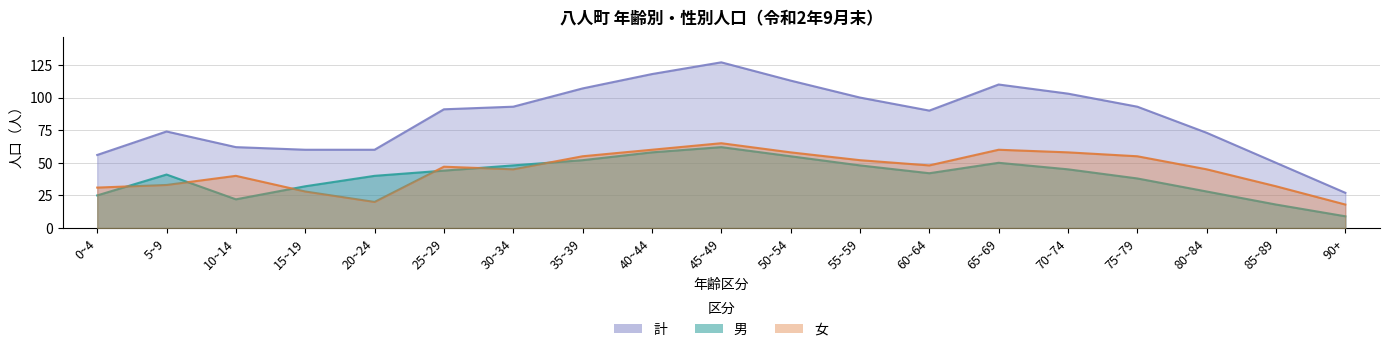

At how many categories does at least one series exceed 9?

19